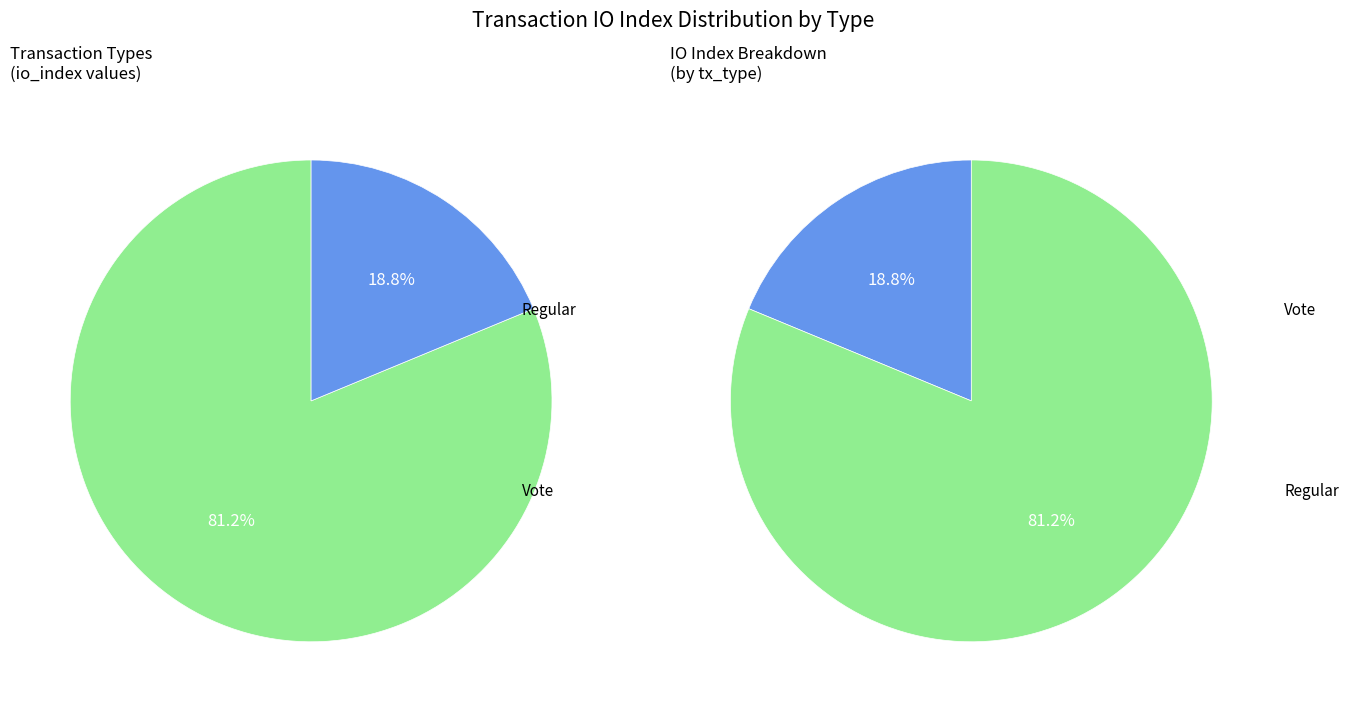

What percentage is the Regular (io_index=13) slice, to the nearest percent?

81%